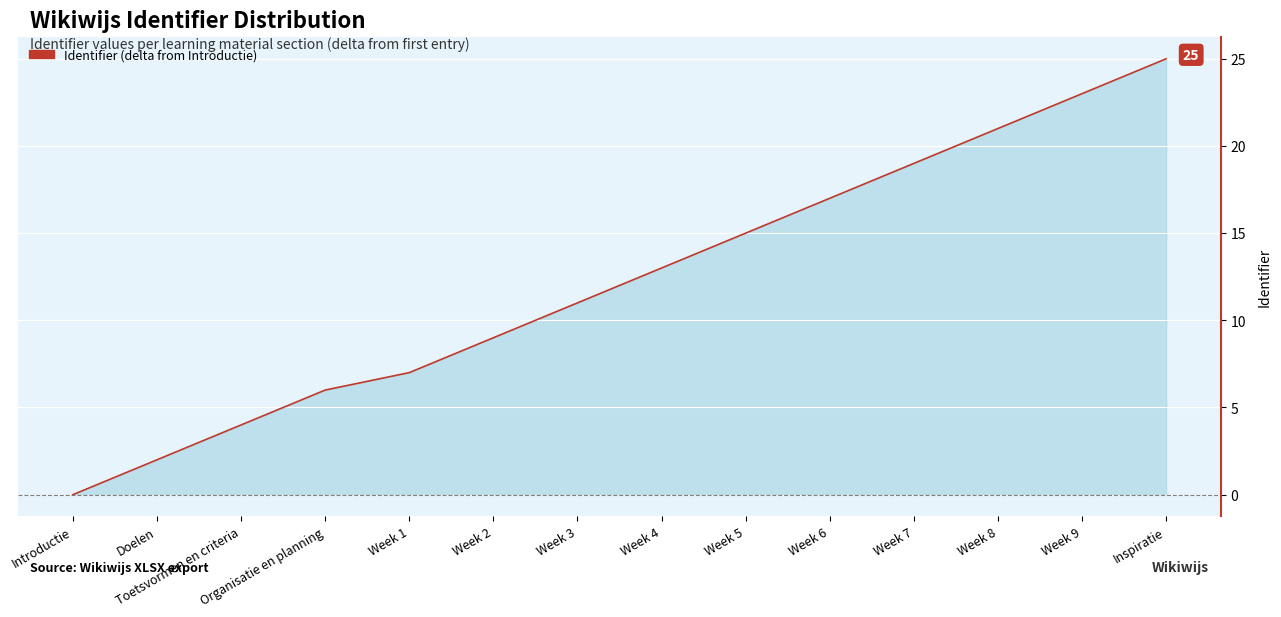

List the labels in order of value, largest first.

Inspiratie, Week 9, Week 8, Week 7, Week 6, Week 5, Week 4, Week 3, Week 2, Week 1, Organisatie en planning, Toetsvormen en criteria, Doelen, Introductie